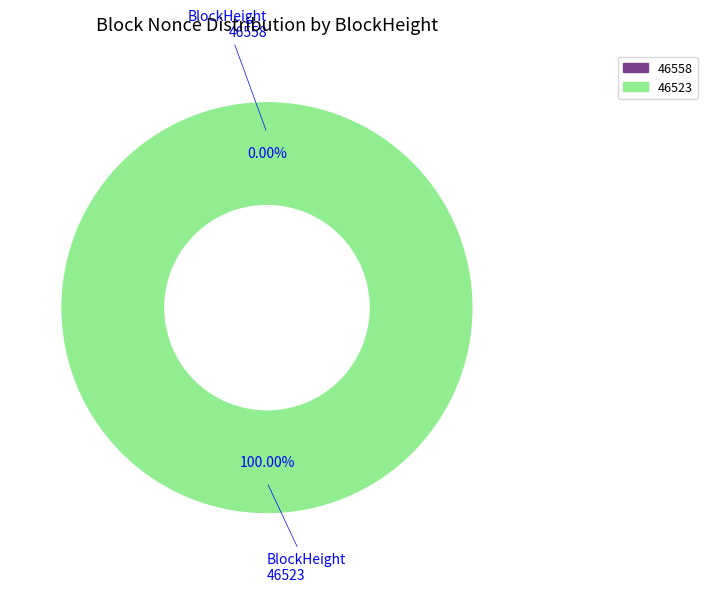

What is the majority slice?

46523